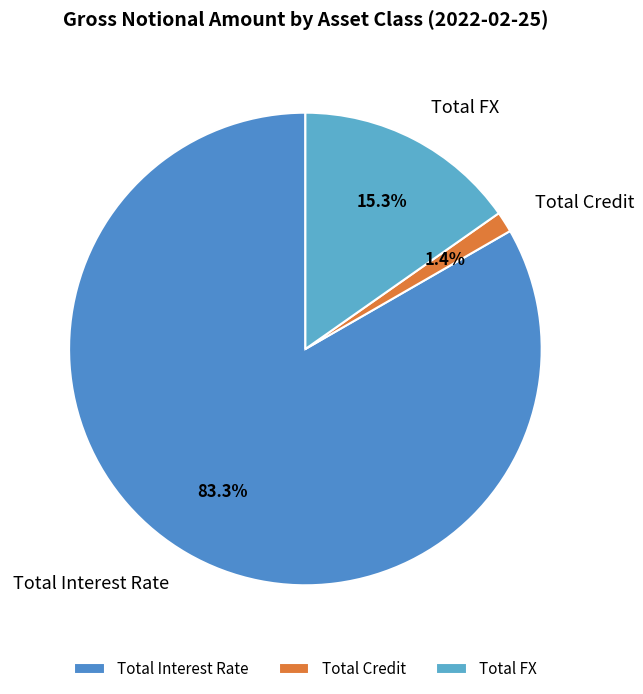

Rank the categories by value from highest to lowest.

Total Interest Rate, Total FX, Total Credit